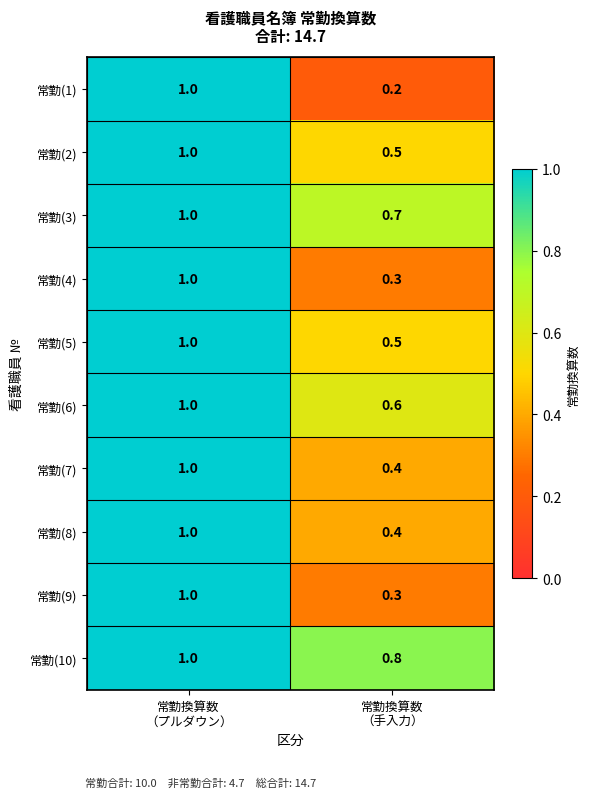

At how many categories does at least one series exceed 0?

2